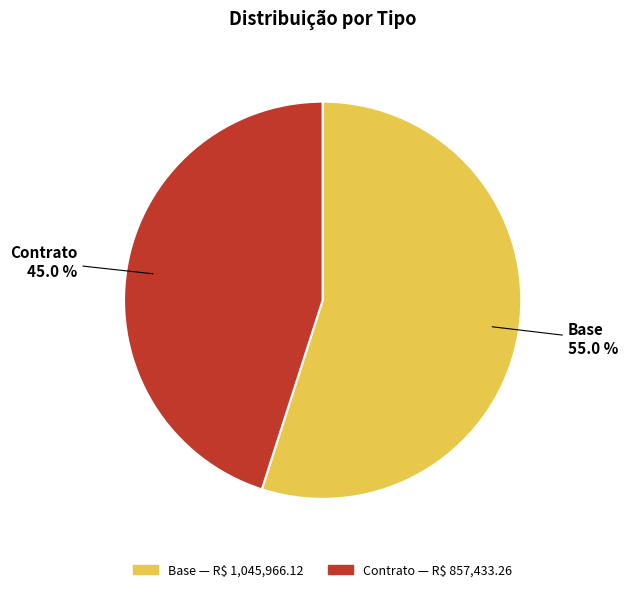

Is it true that Base is 55% of the pie?

True